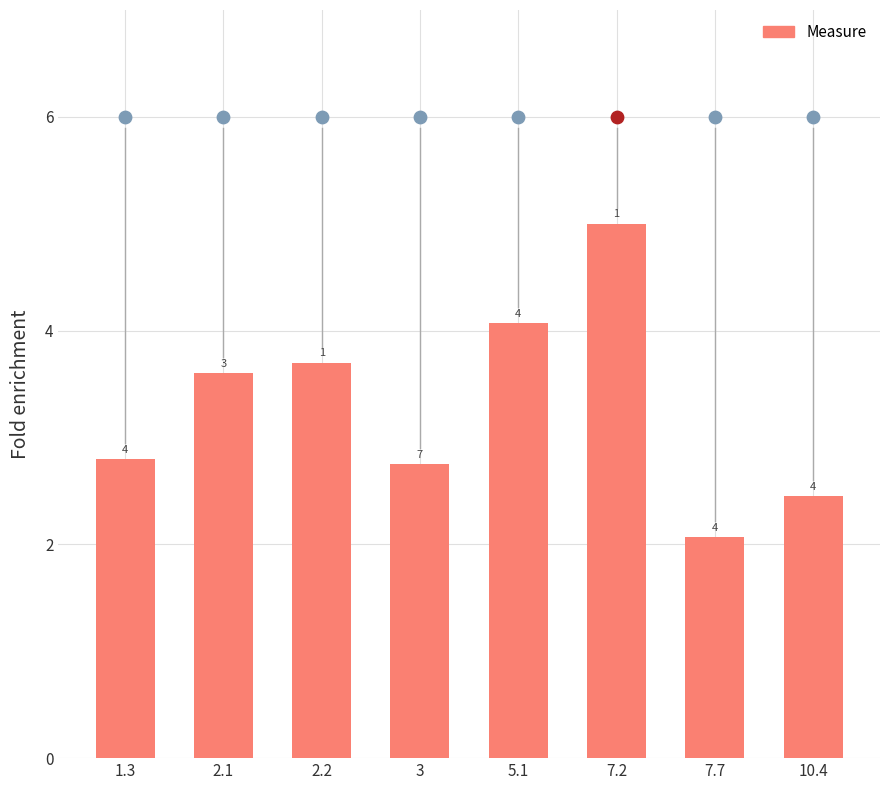

What is the ratio of the value at 5.1 to the value at 10.4?

1.7